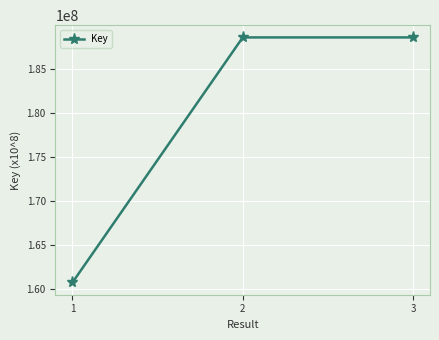

Between 1 and 3, which is larger?

3